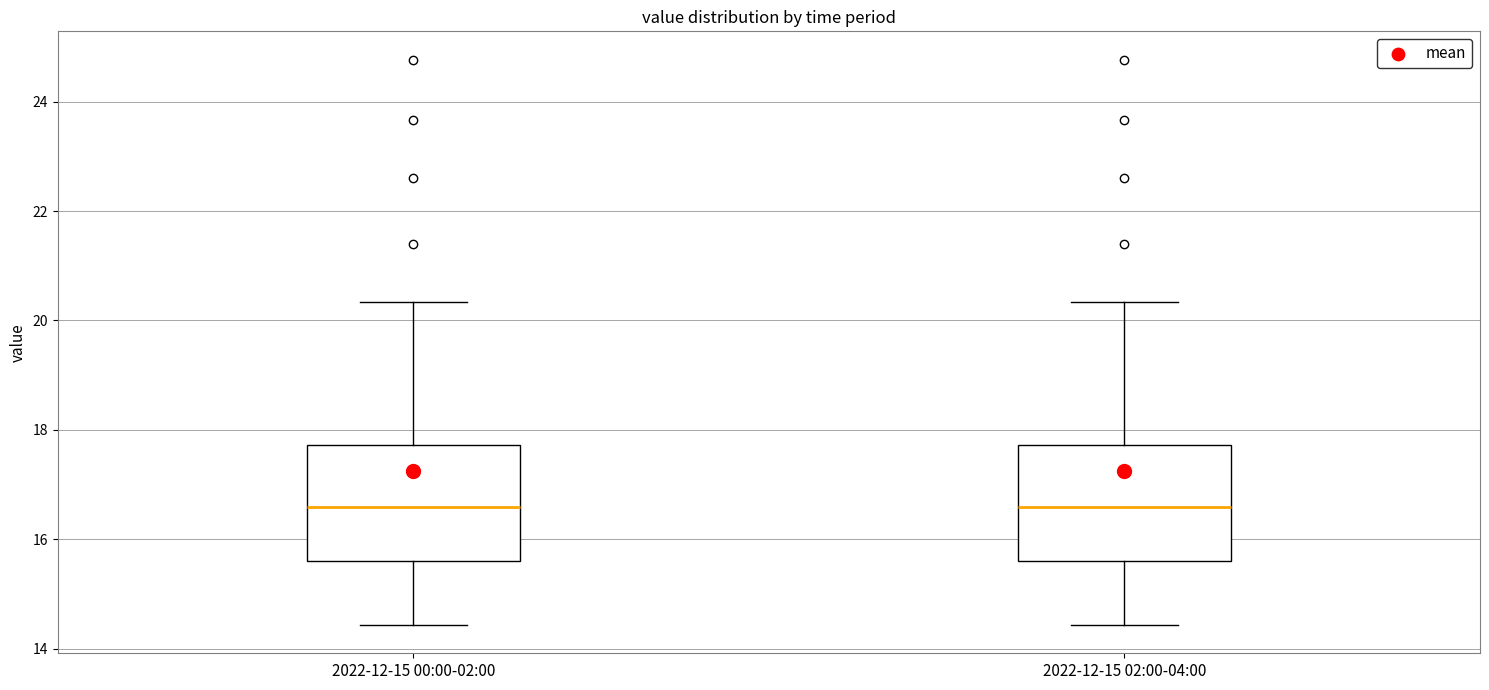

Reading left to right, transcribe this box plot: for each box, give where its median line is, the range the box spans, and where its two whiskers end, as read against the y-axis. The values are not printed on the chart, so give them approximately, as read against the axis.

2022-12-15 00:00-02:00: median 16.6, box 15.6 to 17.8, whiskers 14.4 to 20.4
2022-12-15 02:00-04:00: median 16.6, box 15.6 to 17.8, whiskers 14.4 to 20.4